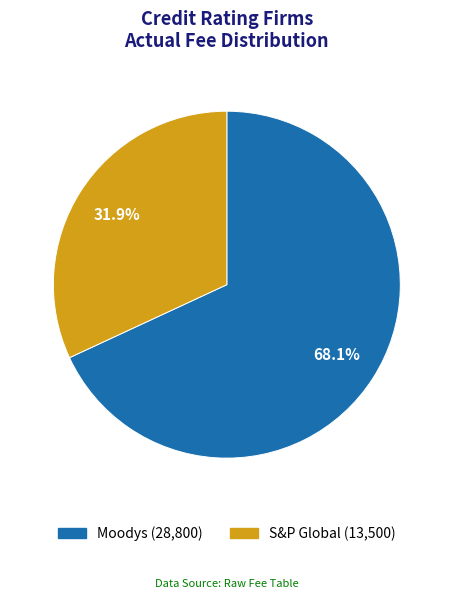

Does S&P Global represent more than half of the total?

No